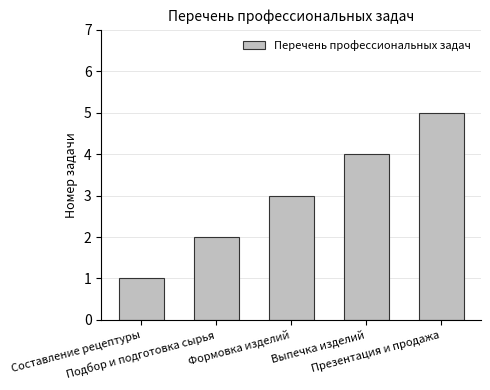

What position from the right is Выпечка изделий?

2